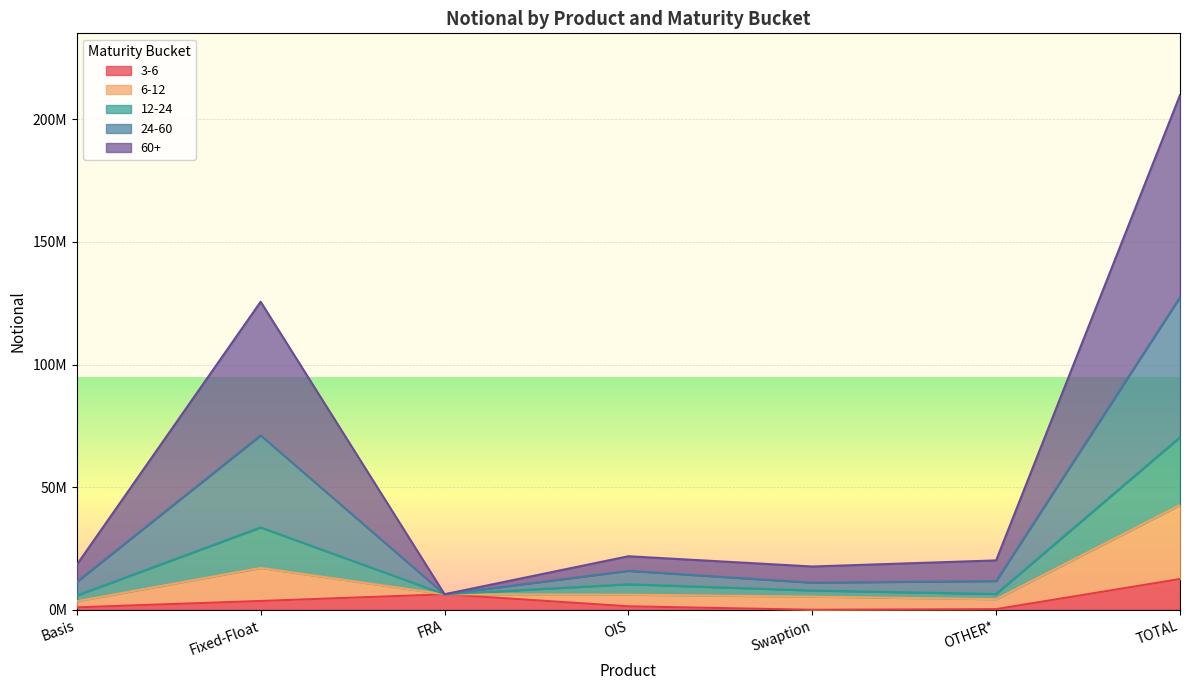

What is the difference between the maximum and minimum values in the 3-6 series?

12532066